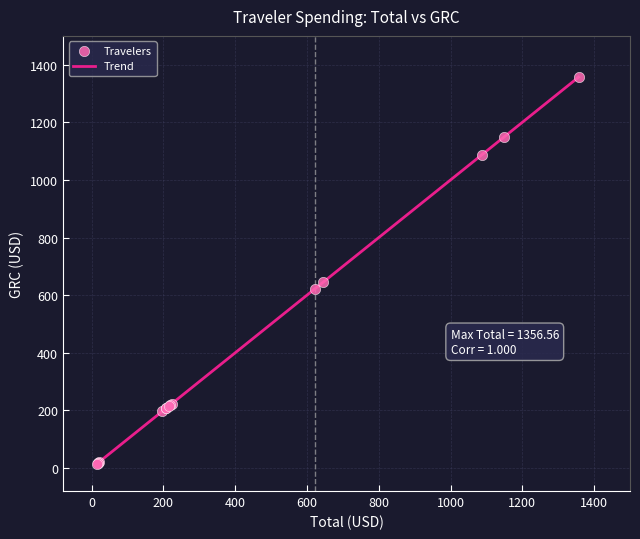

What is the greatest value displayed?

1356.6